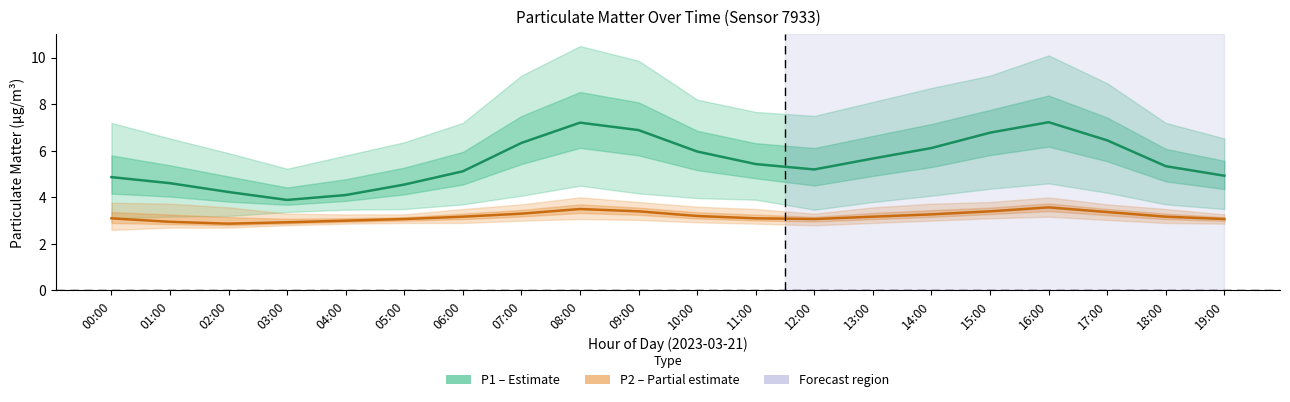

Is the value of P1 (PM10) at 09:00 greater than the value of P2 (PM2.5) at 16:00?

Yes